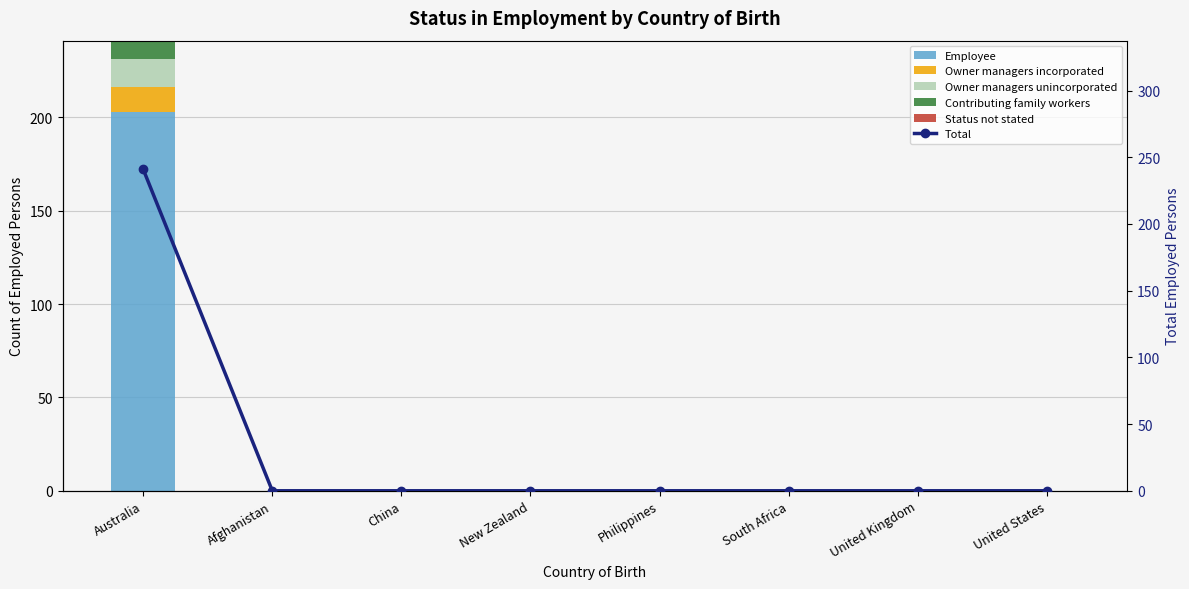

At which category is the sum across all series the highest?

Australia